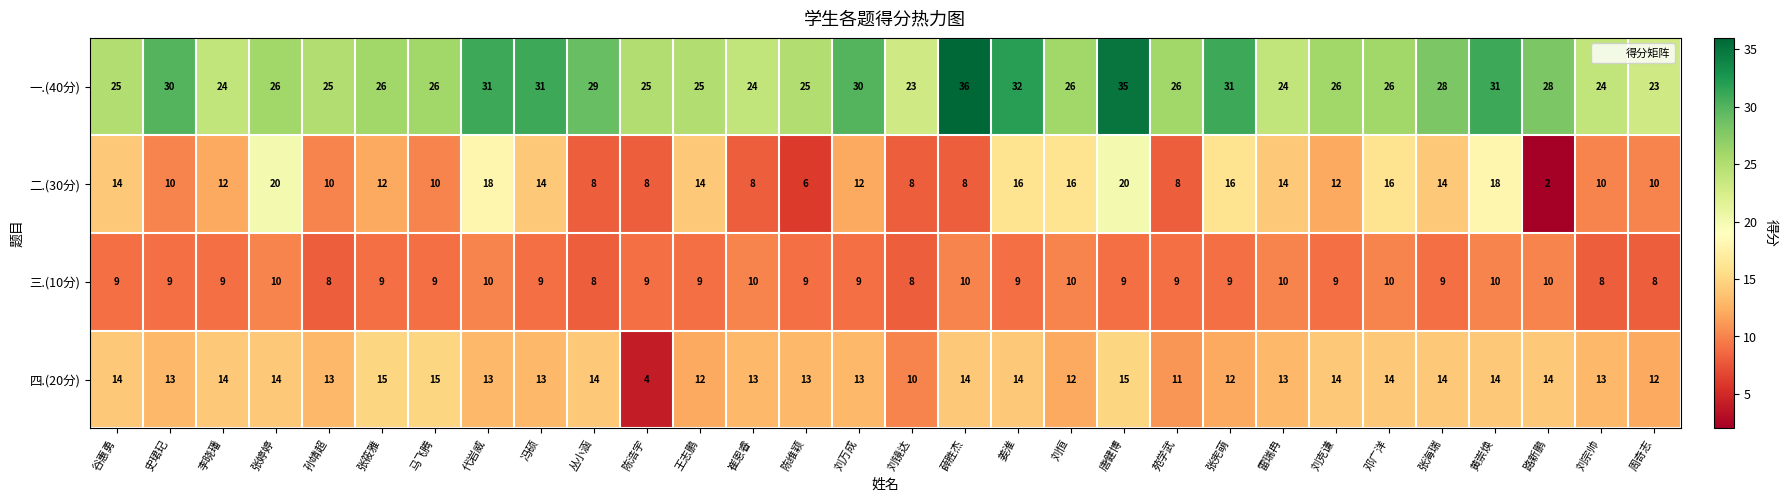

Count the 二.(30分) values in the range 8 to 16.

24